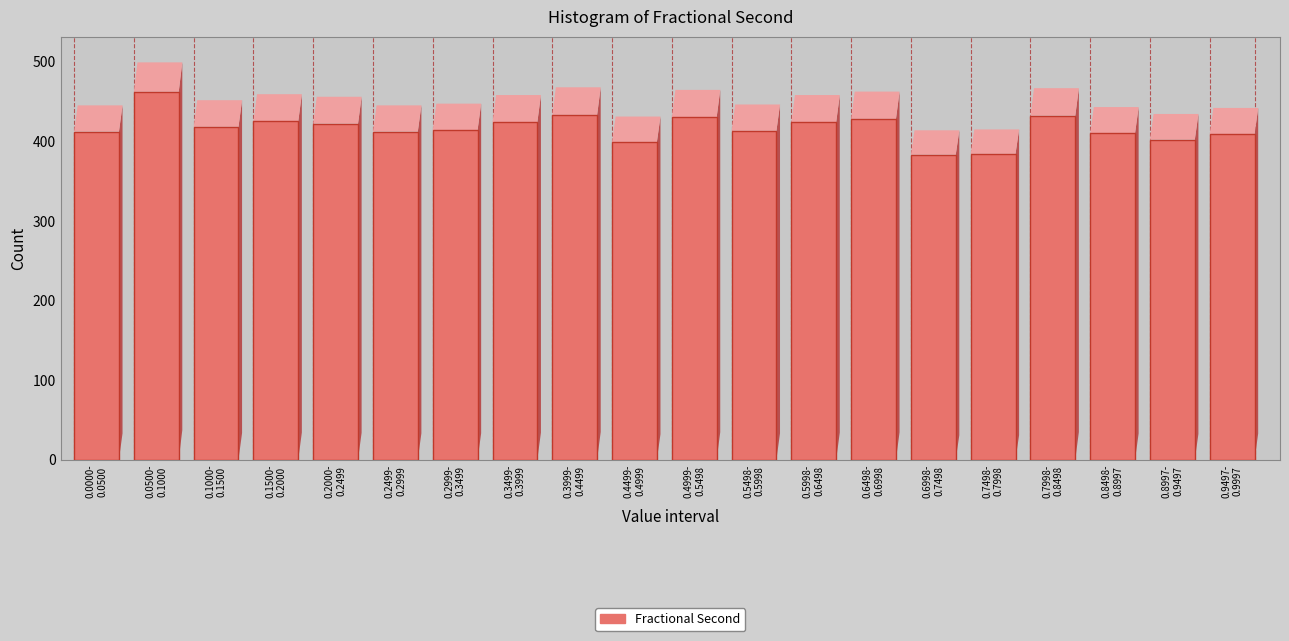

What is the minimum value shown in the chart?

383